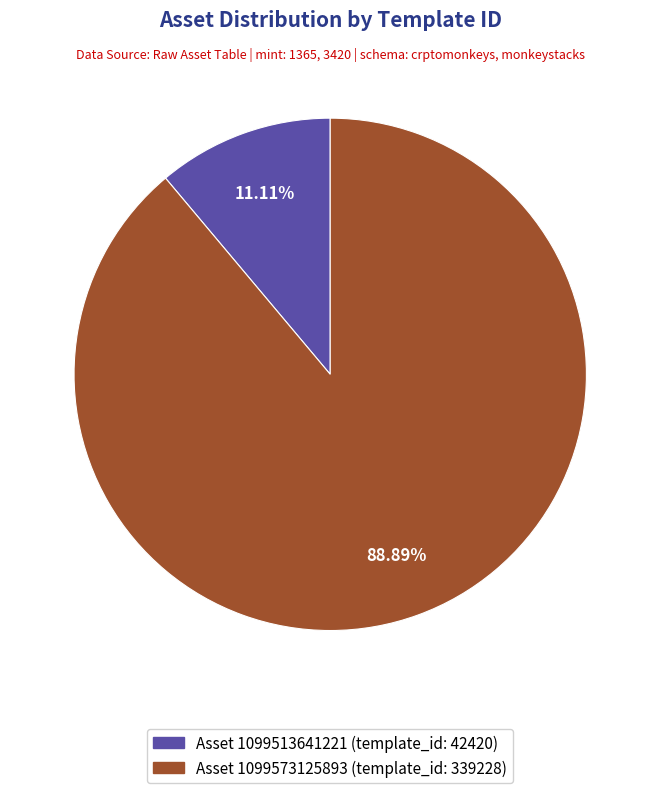

Does any single category account for the majority?

Yes